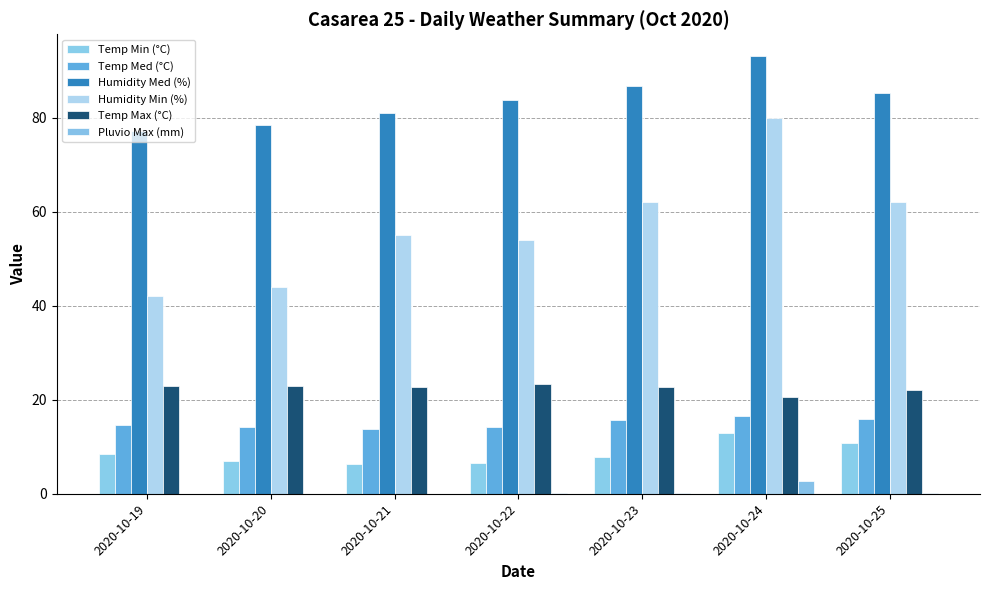

Reading left to right, extract all data points from this chart.

Temp Min (°C): 8.5	7.0	6.3	6.6	7.8	13.0	10.9
Temp Med (°C): 14.7	14.1	13.8	14.2	15.6	16.5	15.8
Humidity Med (%): 77.1	78.5	81.1	83.7	86.7	93.1	85.2
Humidity Min (%): 42.0	44.0	55.0	54.0	62.0	80.0	62.0
Temp Max (°C): 23.0	23.0	22.8	23.4	22.8	20.5	22.0
Pluvio Max (mm): 0.0	0.0	0.0	0.2	0.2	2.8	0.2